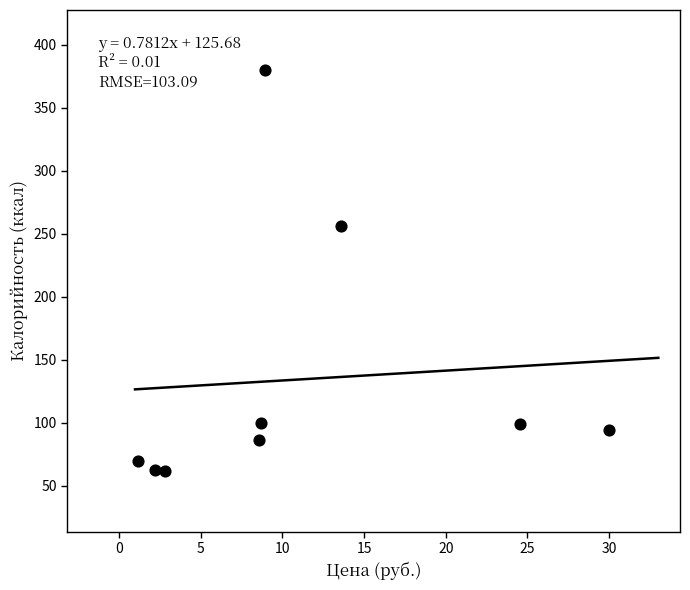

What is the range of Y values (max minus min)?

318.6